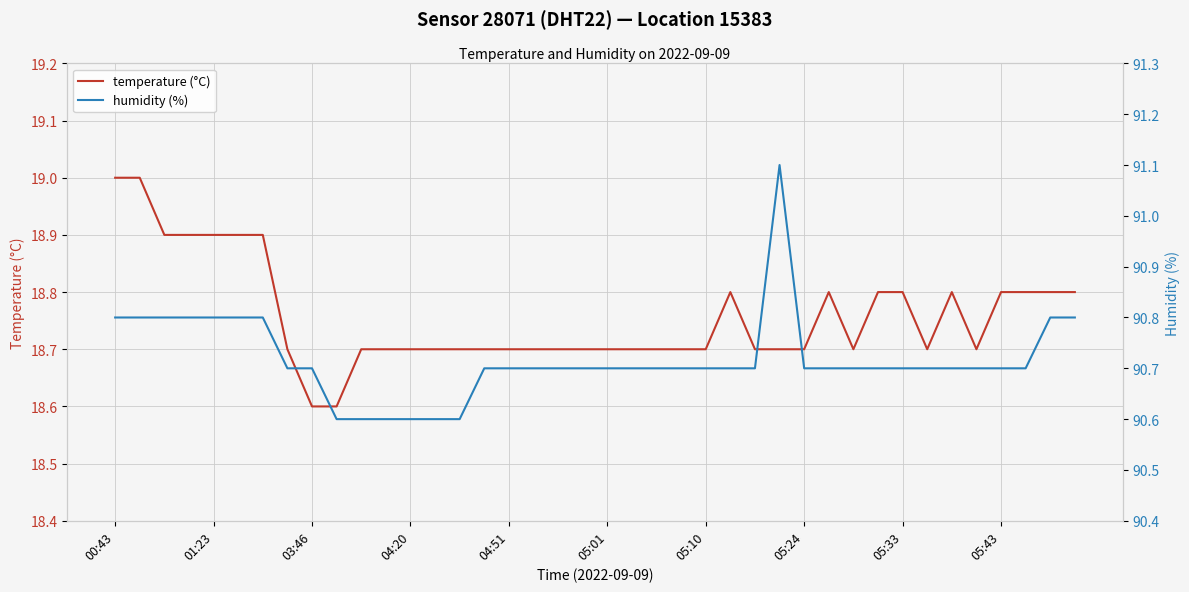

Reading right to left, transcribe all the data shown in this chart.

temperature (°C): 18.8	18.8	18.8	18.8	18.7	18.8	18.7	18.8	18.8	18.7	18.8	18.7	18.7	18.7	18.8	18.7	18.7	18.7	18.7	18.7	18.7	18.7	18.7	18.7	18.7	18.7	18.7	18.7	18.7	18.7	18.6	18.6	18.7	18.9	18.9	18.9	18.9	18.9	19.0	19.0
humidity (%): 90.8	90.8	90.7	90.7	90.7	90.7	90.7	90.7	90.7	90.7	90.7	90.7	91.1	90.7	90.7	90.7	90.7	90.7	90.7	90.7	90.7	90.7	90.7	90.7	90.7	90.6	90.6	90.6	90.6	90.6	90.6	90.7	90.7	90.8	90.8	90.8	90.8	90.8	90.8	90.8